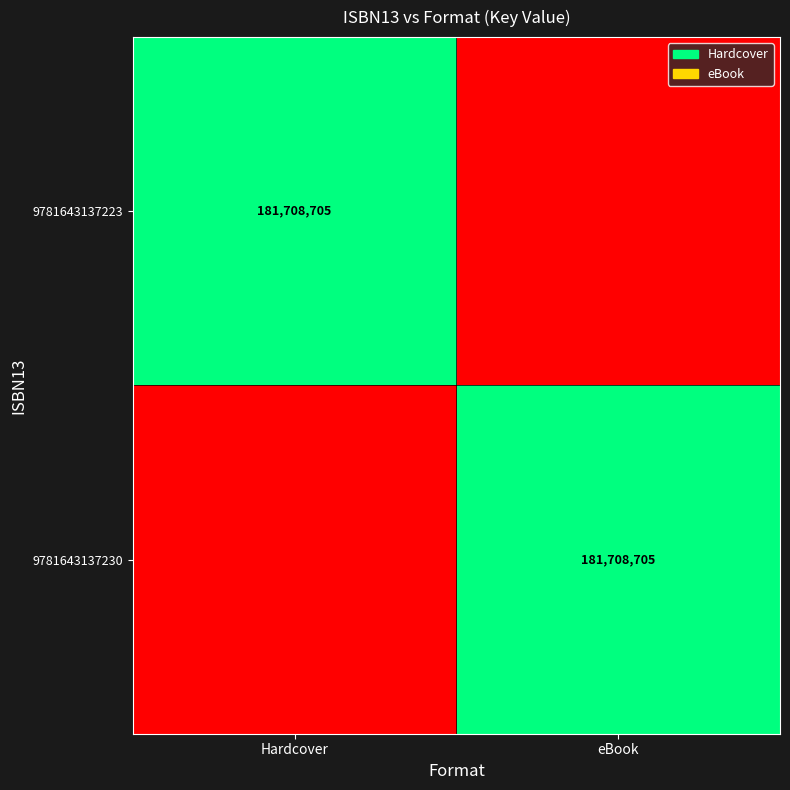

Which category has the highest value across all series?

Hardcover